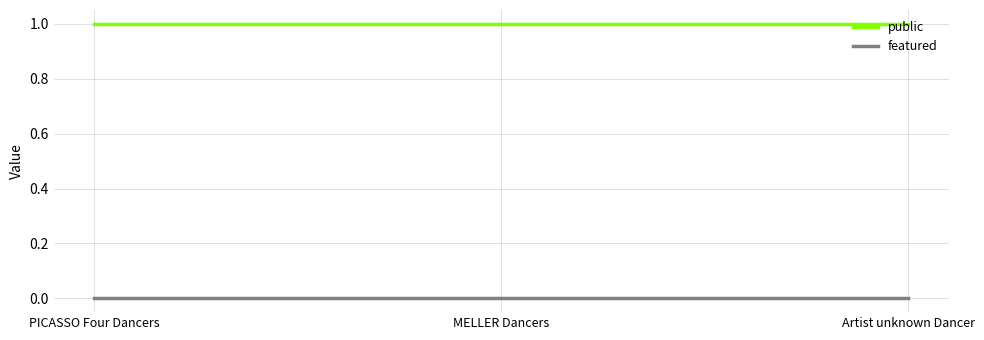

Reading left to right, extract all data points from this chart.

public: 1	1	1
featured: 0	0	0